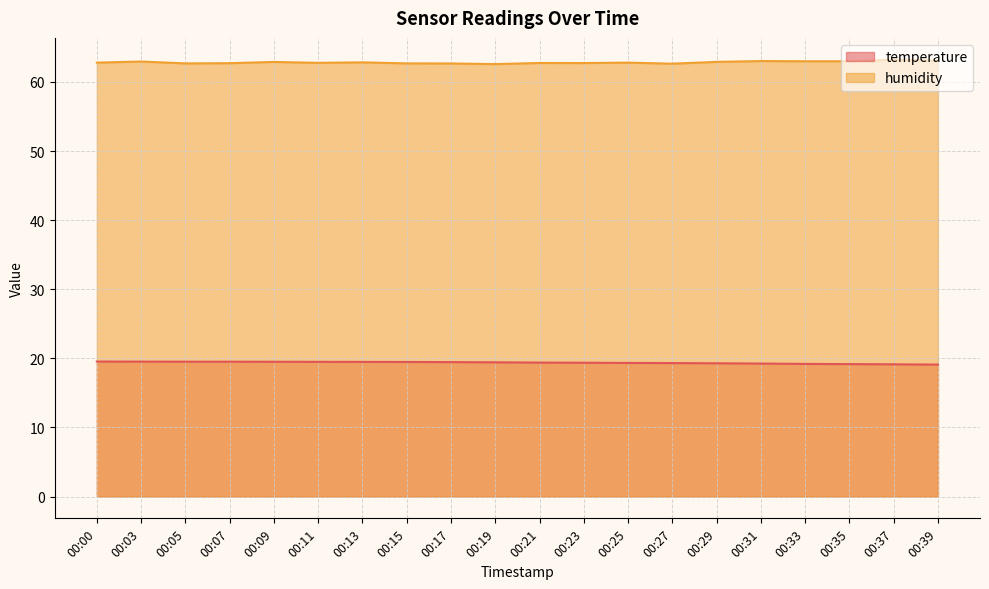

True or false: temperature has more than 2 points higher than both neighbors.

False